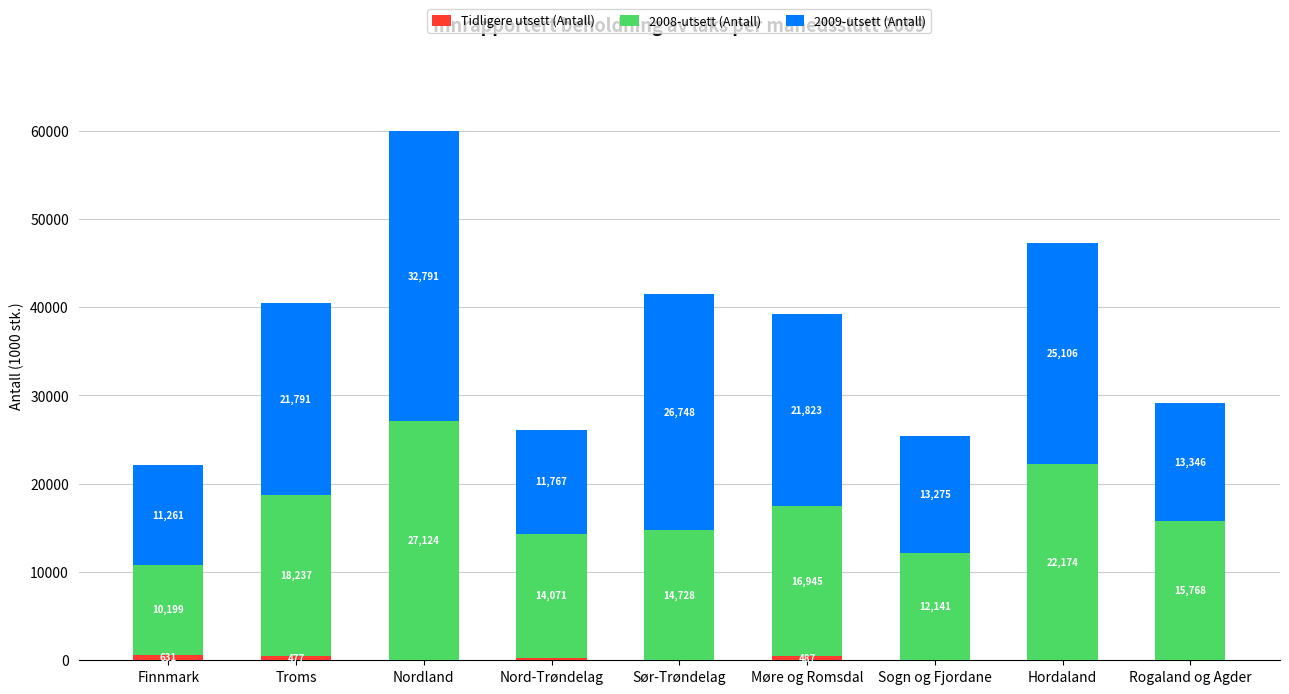

At which category is the sum across all series the highest?

Nordland